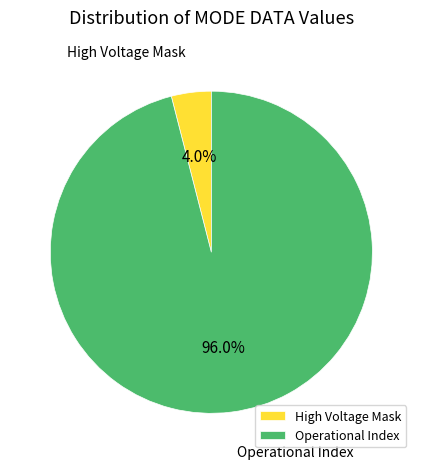

Which category has the smallest portion of the pie?

High Voltage Mask